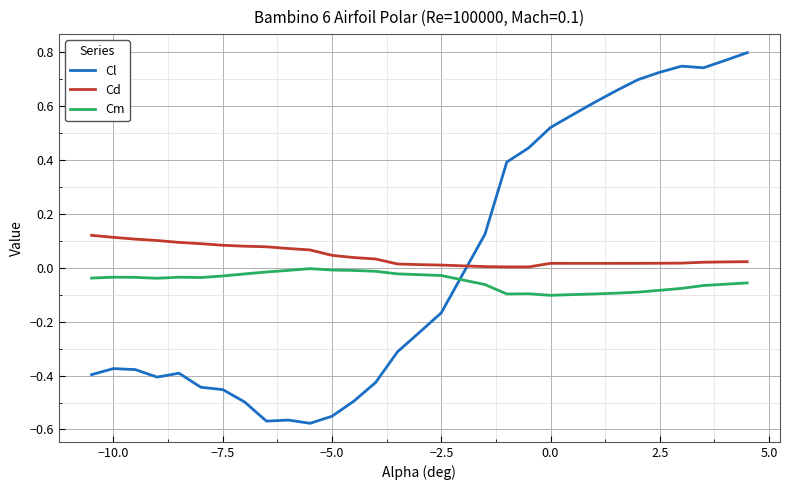

Which series has the largest range (max minus min)?

Cl